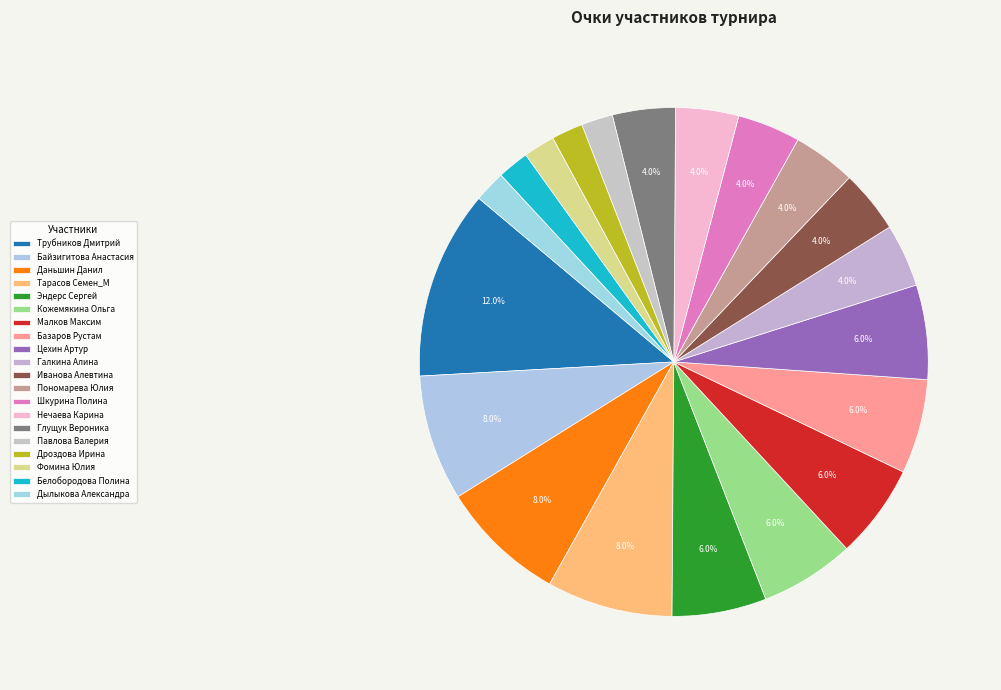

What percentage is NOT represented by Павлова Валерия?

98.0%